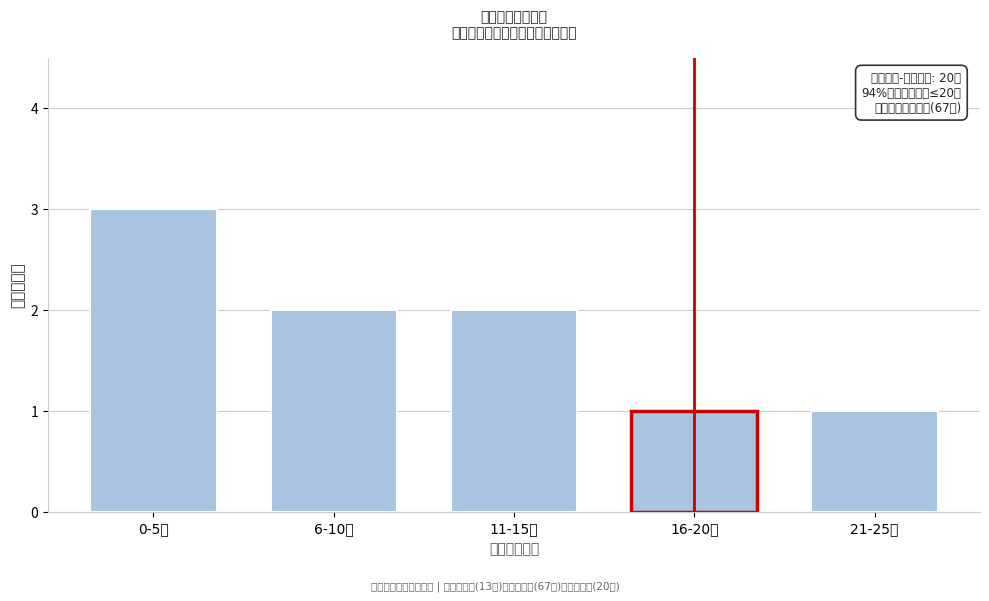

Reading left to right, extract all data points from this chart.

0-5分=3	6-10分=2	11-15分=2	16-20分=1	21-25分=1